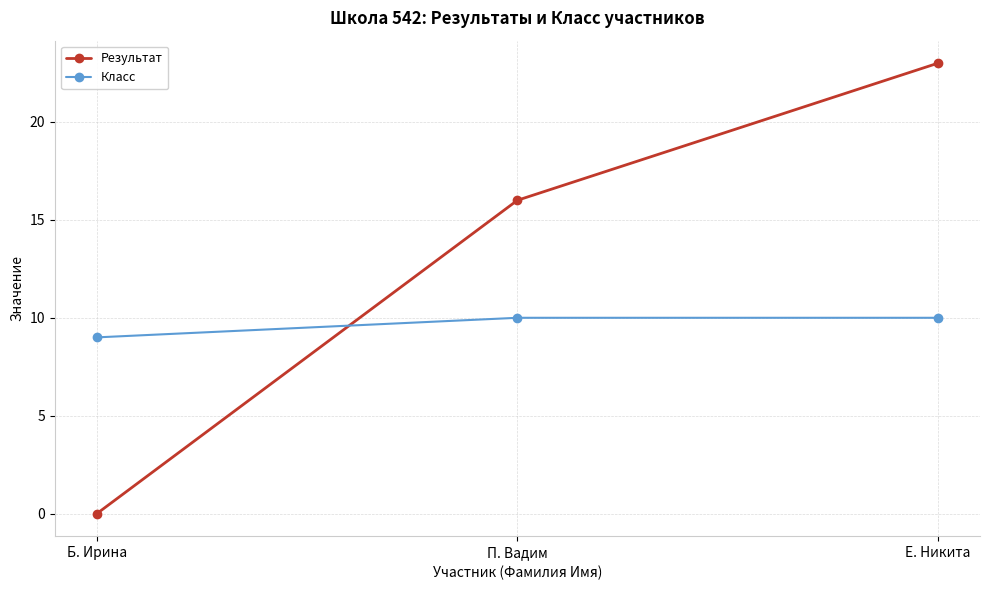

What position from the right is Б. Ирина?

3